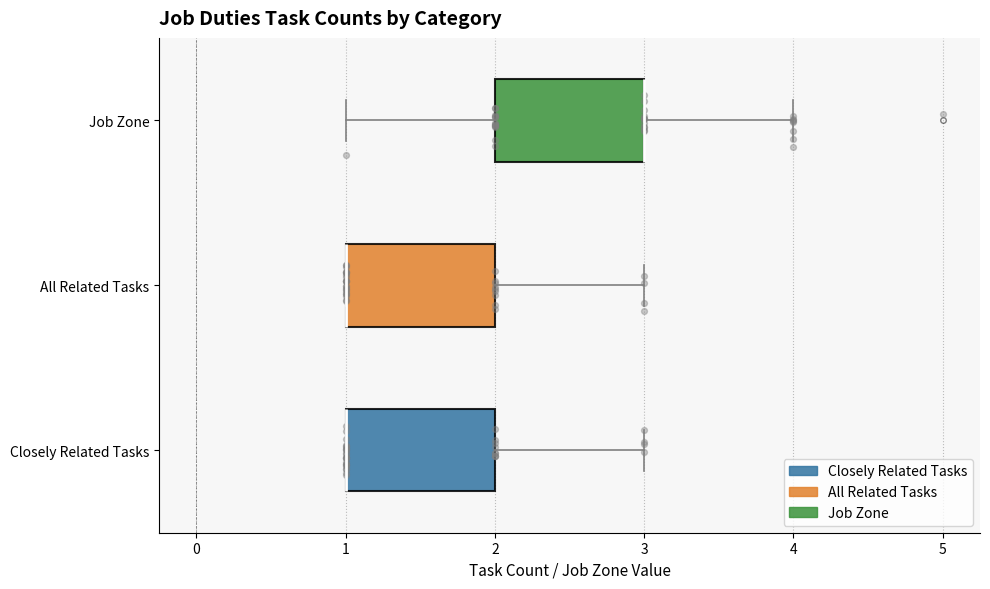

Reading bottom to top, read every box against the x-axis: the position of its median line, the range the box covers, and the ends of its whiskers. The values are not printed on the chart, so give them approximately, as read against the axis.

Closely Related Tasks: median 1 (drawn on the box's left edge), box 1 to 2, whiskers 1 to 3
All Related Tasks: median 1 (drawn on the box's left edge), box 1 to 2, whiskers 1 to 3
Job Zone: median 3 (drawn on the box's right edge), box 2 to 3, whiskers 1 to 4